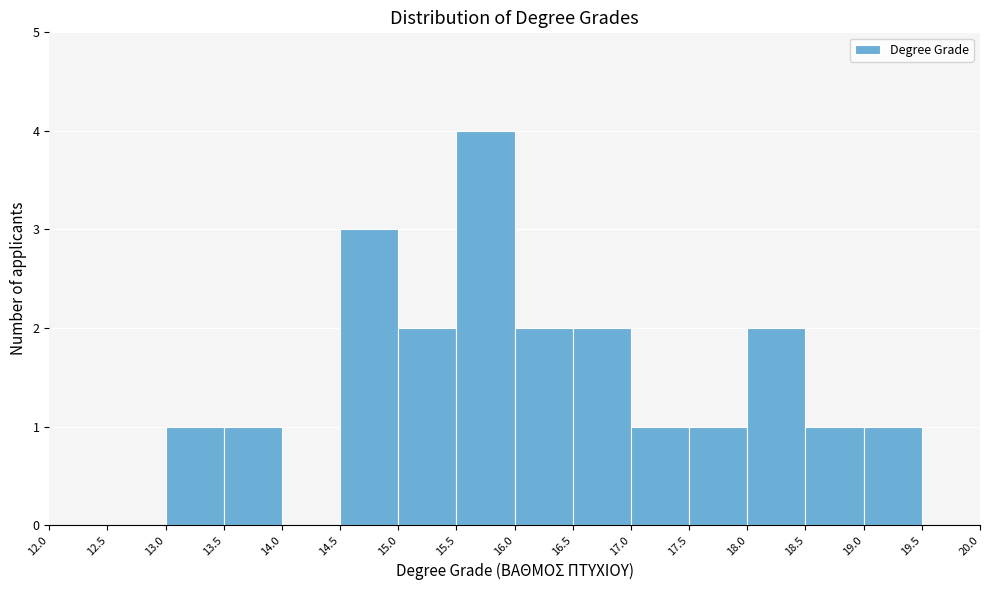

Reading left to right, transcribe this chart: for each bar, give the range it covers on the x-axis and its height. The values are not printed on the chart, so give them approximately, as read against the axis.

12.0 to 12.5: 0
12.5 to 13.0: 0
13.0 to 13.5: 1
13.5 to 14.0: 1
14.0 to 14.5: 0
14.5 to 15.0: 3
15.0 to 15.5: 2
15.5 to 16.0: 4
16.0 to 16.5: 2
16.5 to 17.0: 2
17.0 to 17.5: 1
17.5 to 18.0: 1
18.0 to 18.5: 2
18.5 to 19.0: 1
19.0 to 19.5: 1
19.5 to 20.0: 0